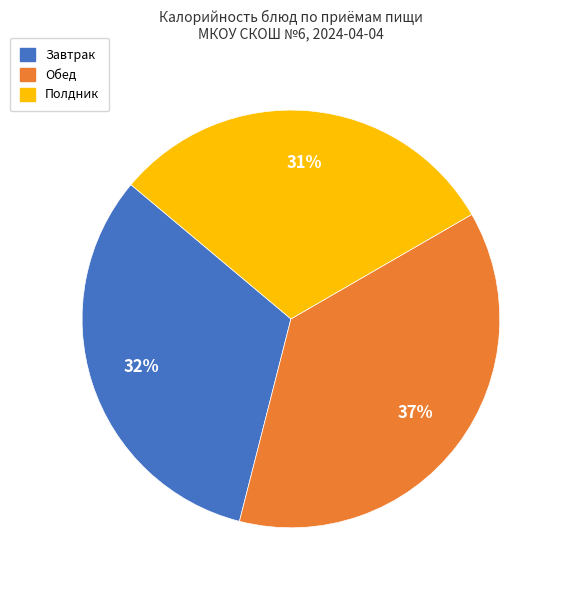

Is there a majority slice in this chart?

No